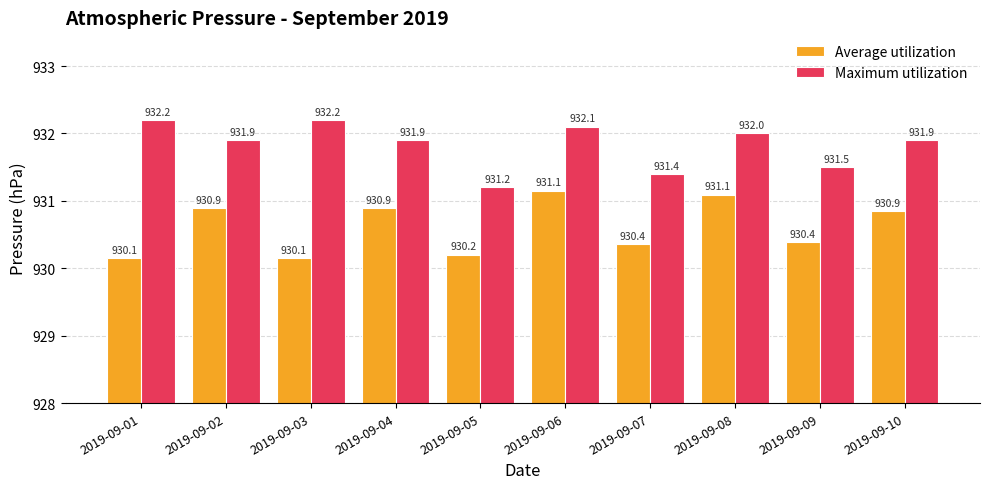

Where is Maximum utilization nearest to the value 931?

2019-09-05